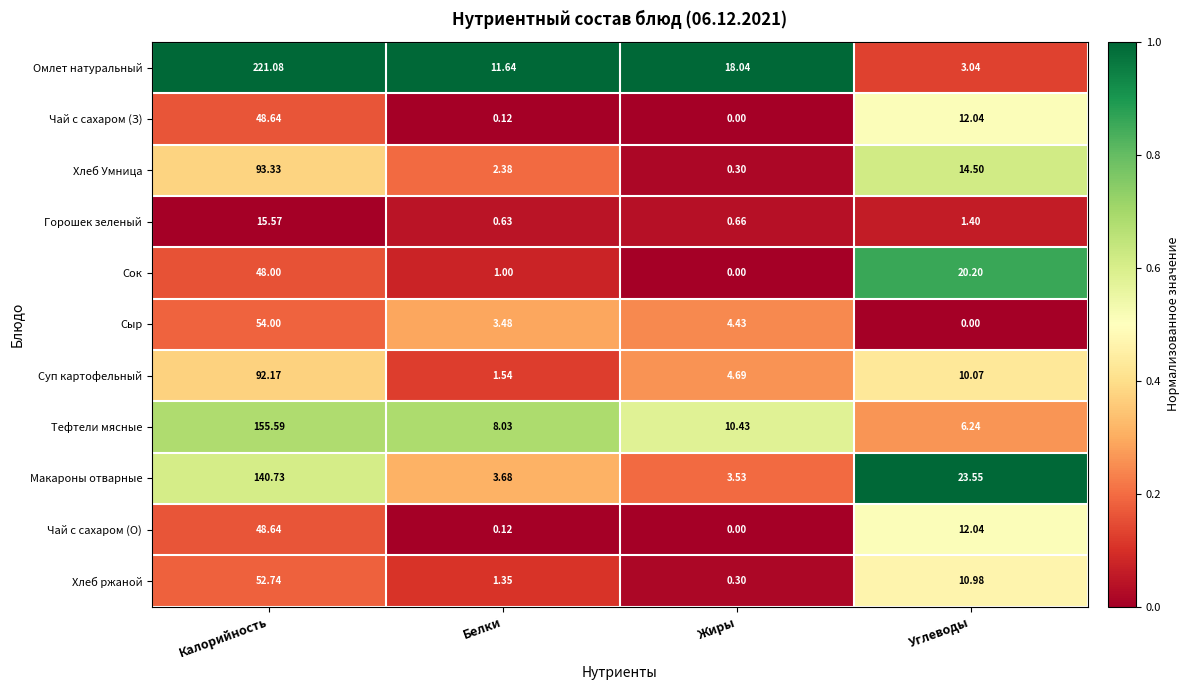

Which series has the largest total across all categories?

Омлет натуральный